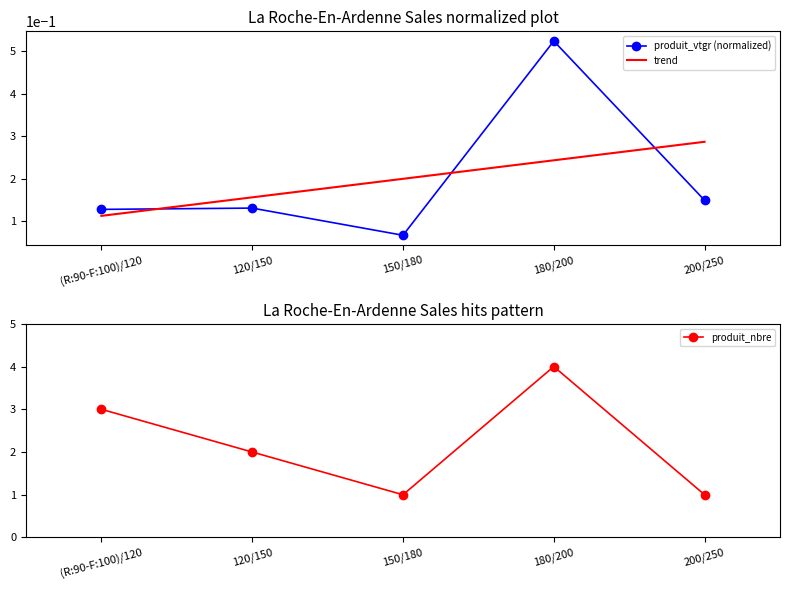

True or false: trend has more than 2 points higher than both neighbors.

False